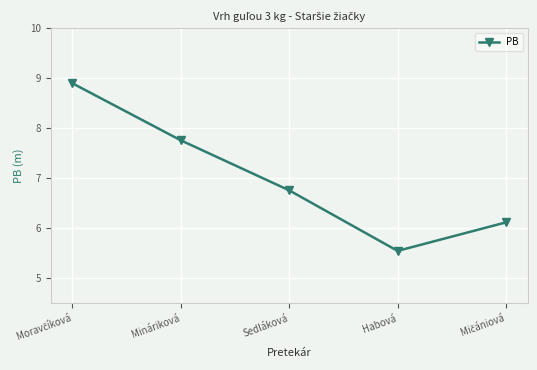

Where is the data nearest to the value 7?

Sedláková